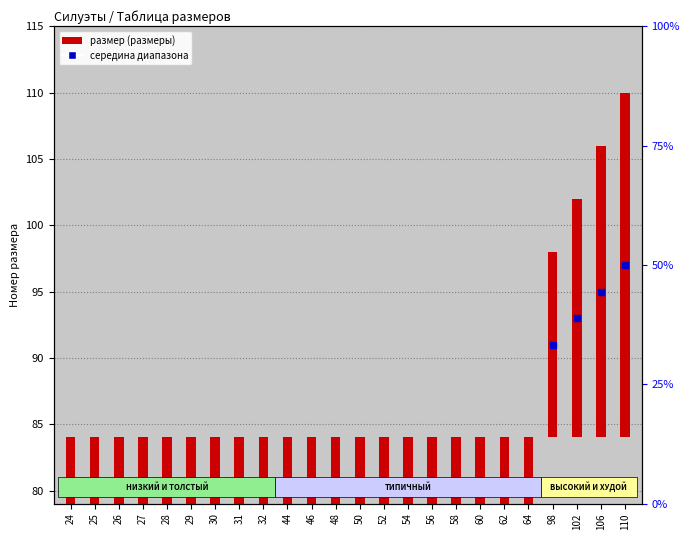

At which category is the sum across all series the highest?

110